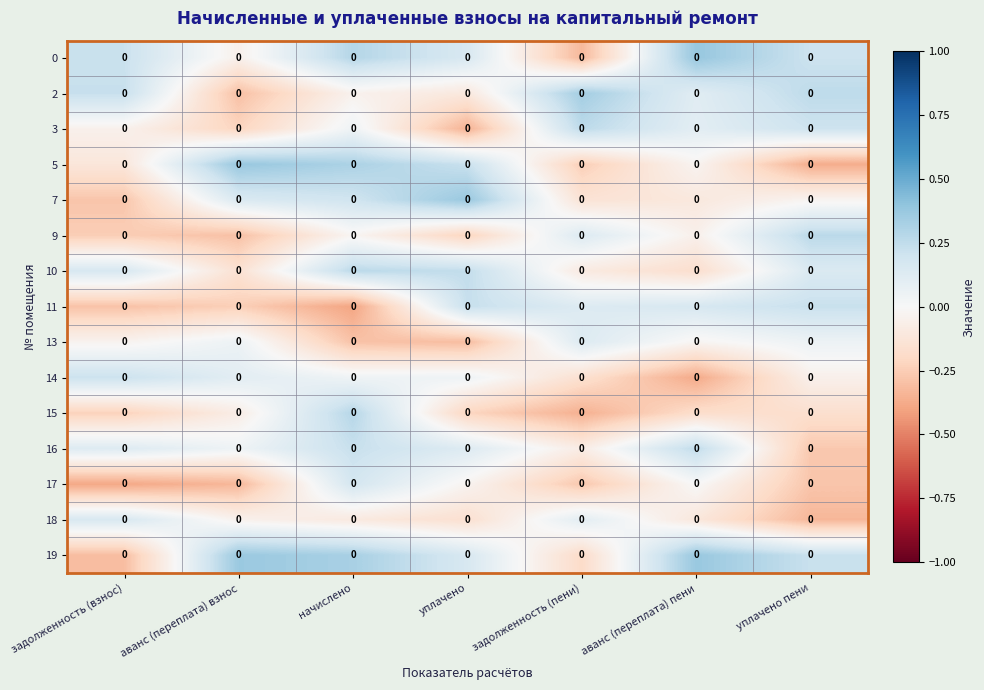

How many positive values does the 19 series have?

5